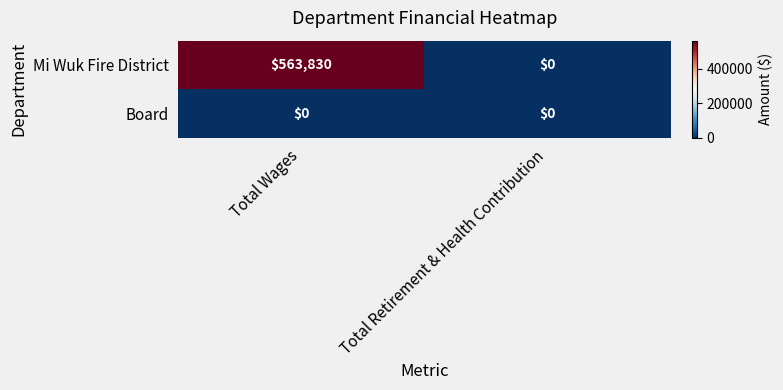

Reading right to left, what are all the values shown in this chart?

Mi Wuk Fire District: Total Retirement & Health Contribution=0	Total Wages=563830
Board: Total Retirement & Health Contribution=0	Total Wages=0